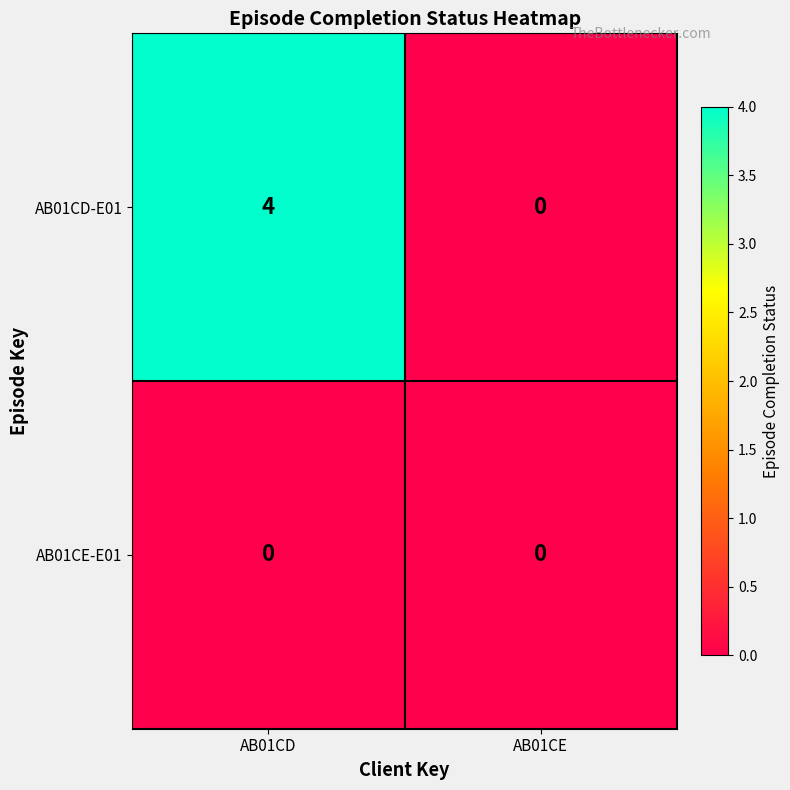

The AB01CD-E01 series shows 3 at AB01CE. True or false?

False